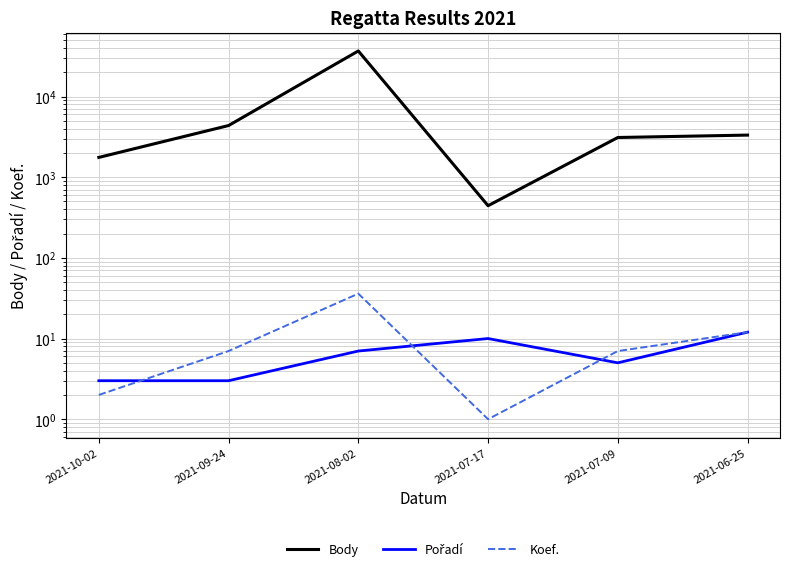

Which has a higher value, 2021-07-17 or 2021-09-24?

2021-09-24